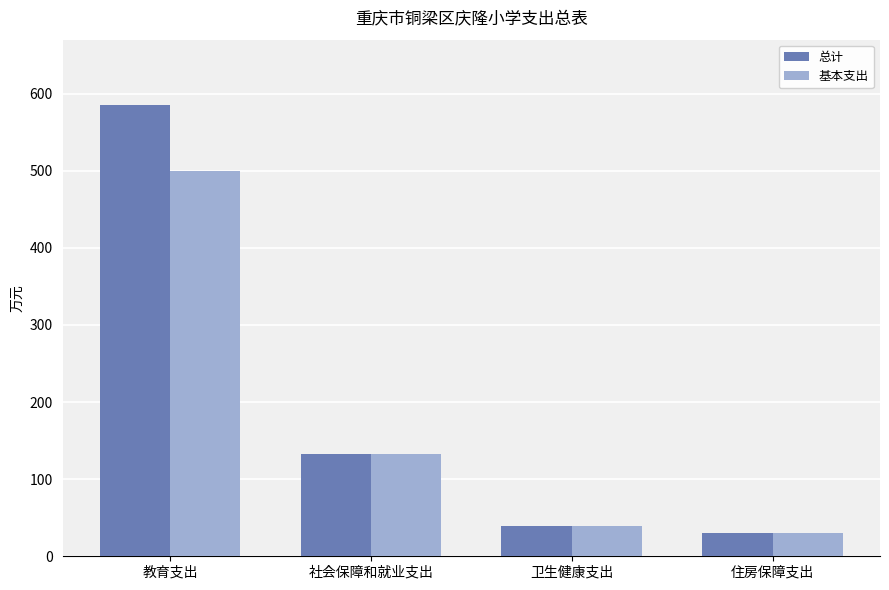

Where does the 总计 series first go above 132?

教育支出